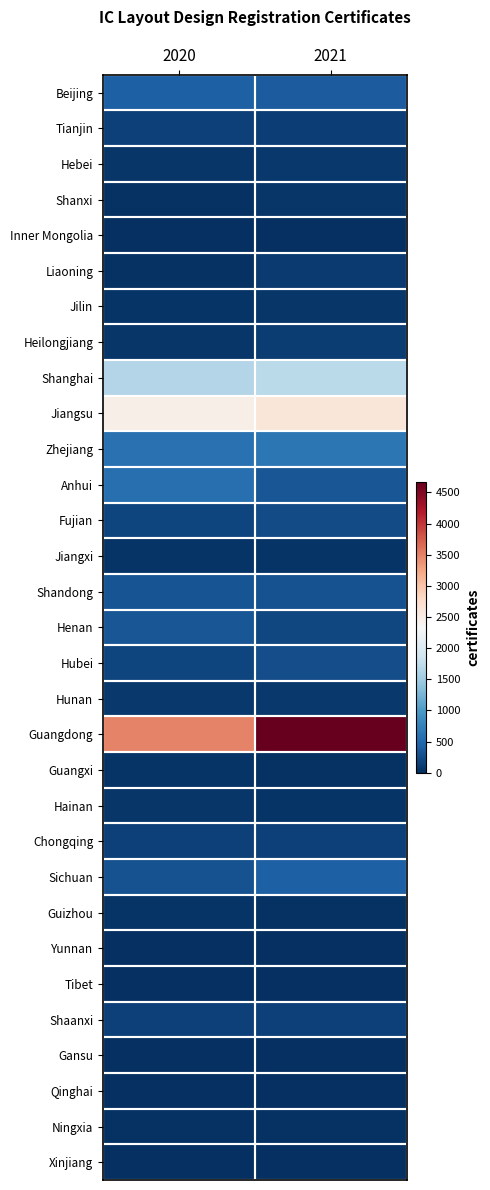

Between 2020 and 2021, which series saw the biggest shift?

Guangdong